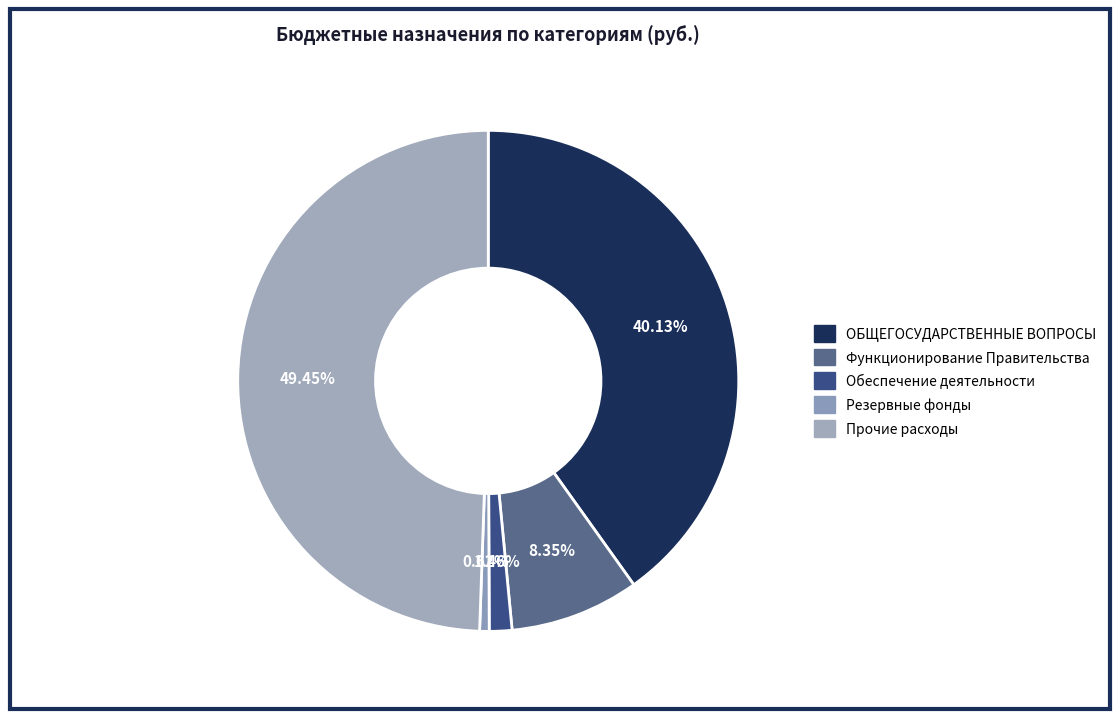

Does Резервные фонды represent more than half of the total?

No